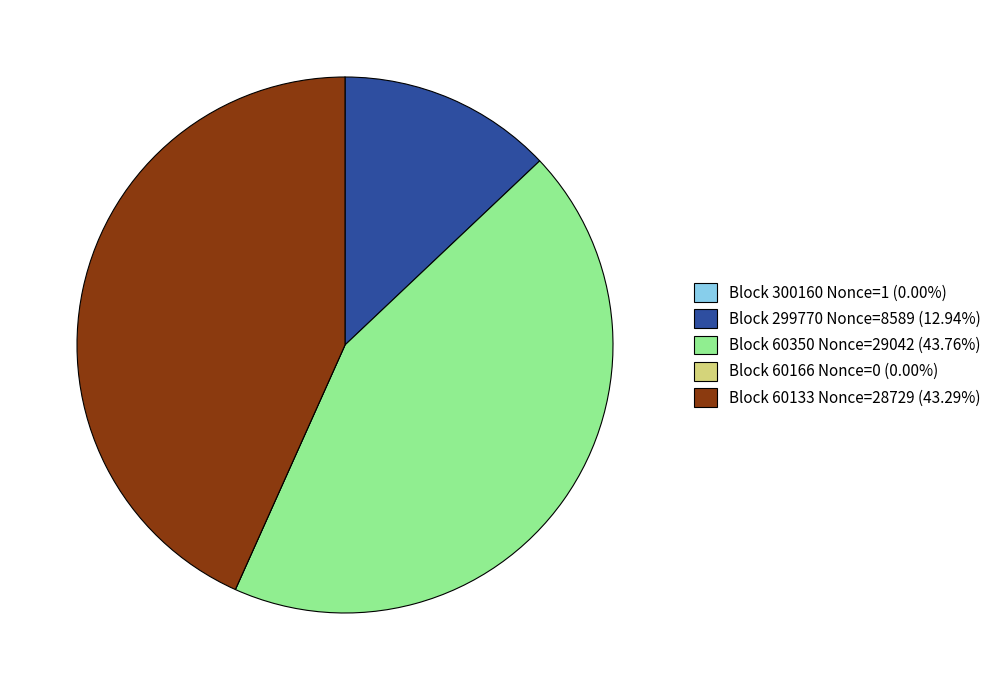

Do Block 299770 Nonce=8589 (12.94%) and Block 60350 Nonce=29042 (43.76%) together represent more than half of the pie?

Yes